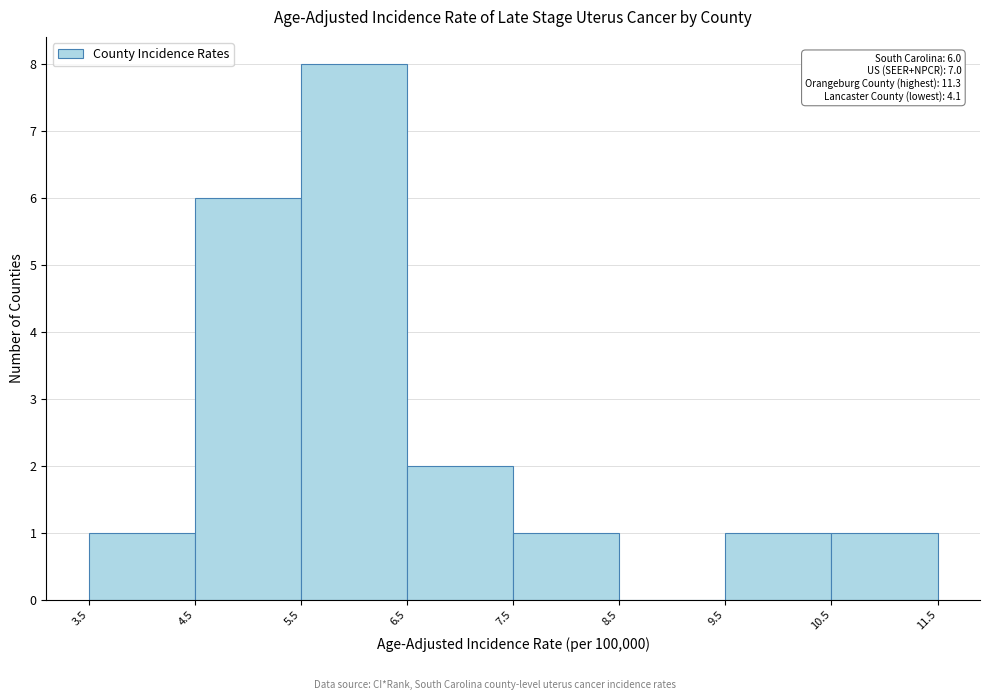

Over which range of the x-axis is the bar tallest?

5.5 to 6.5